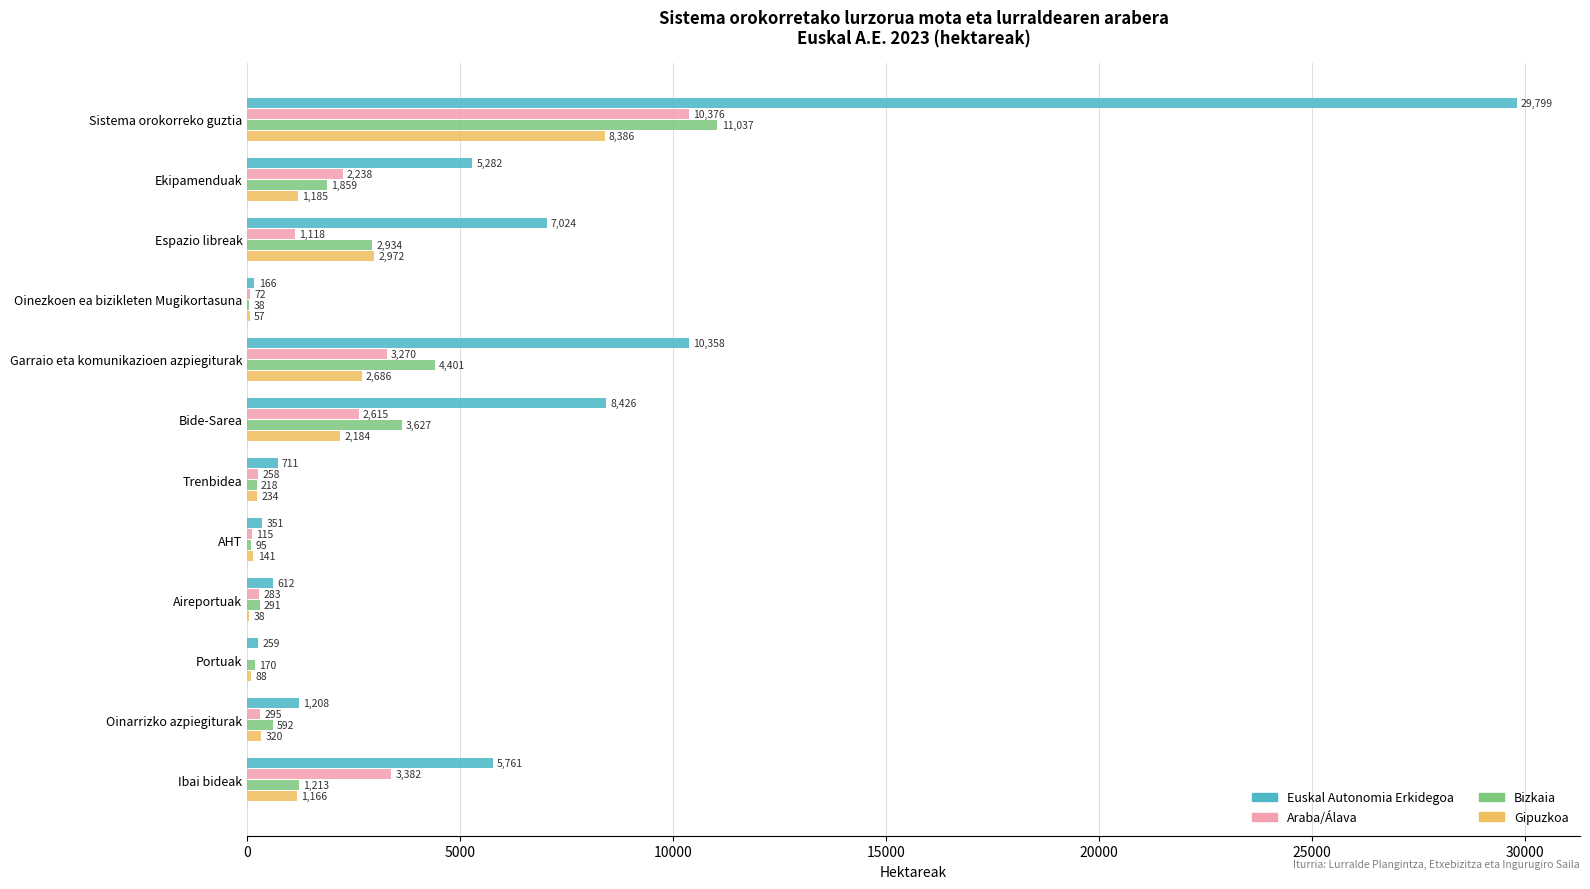

Which category has the highest value across all series?

Sistema orokorreko guztia